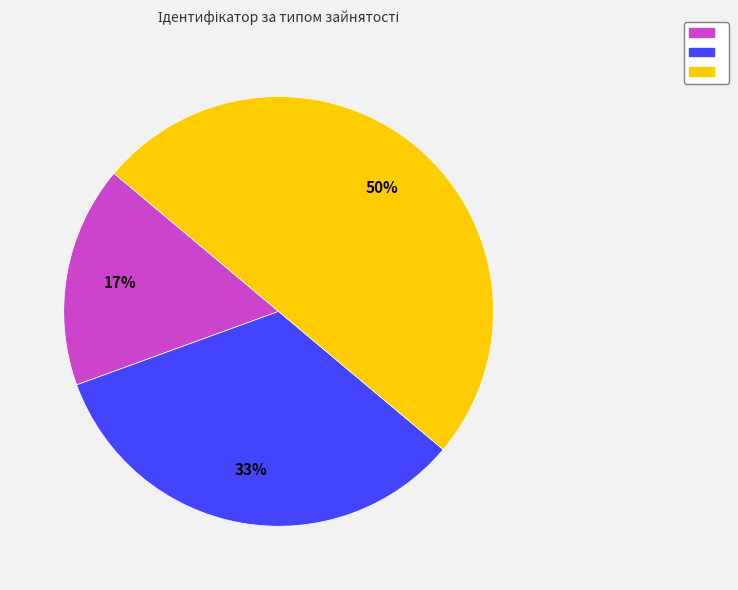

To the nearest percent, what is the average slice percentage?

33%